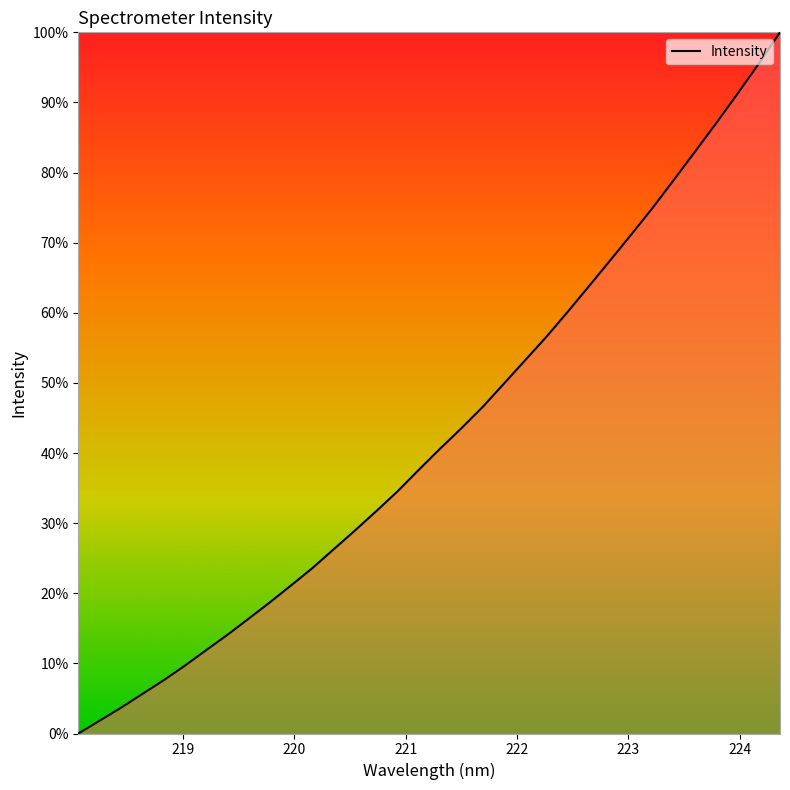

What is the greatest value displayed?

100.0